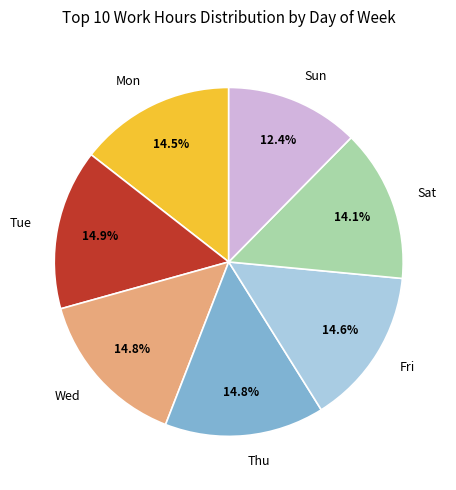

Which category has the smallest portion of the pie?

Sun